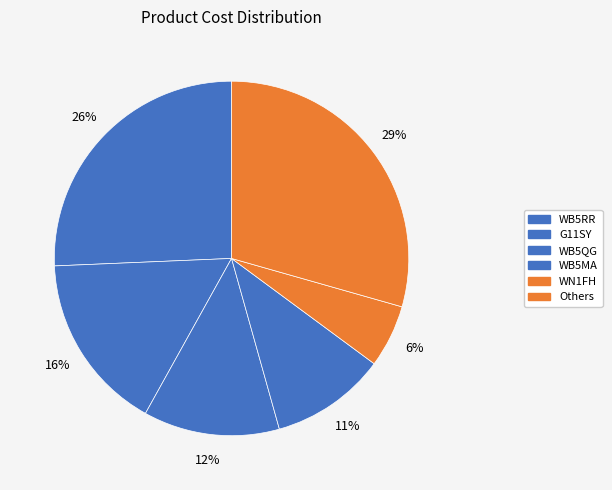

Which slice is the smallest?

WN1FH